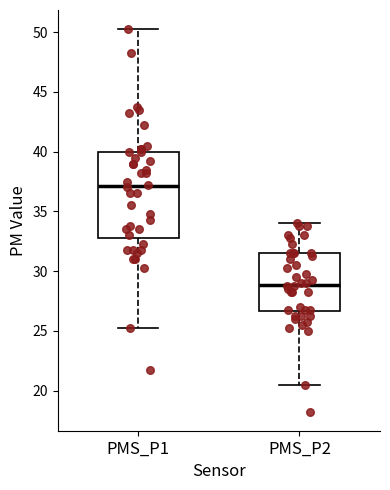

Comparing the boxes themselves (not the whiskers), which one is the tallest?

PMS_P1